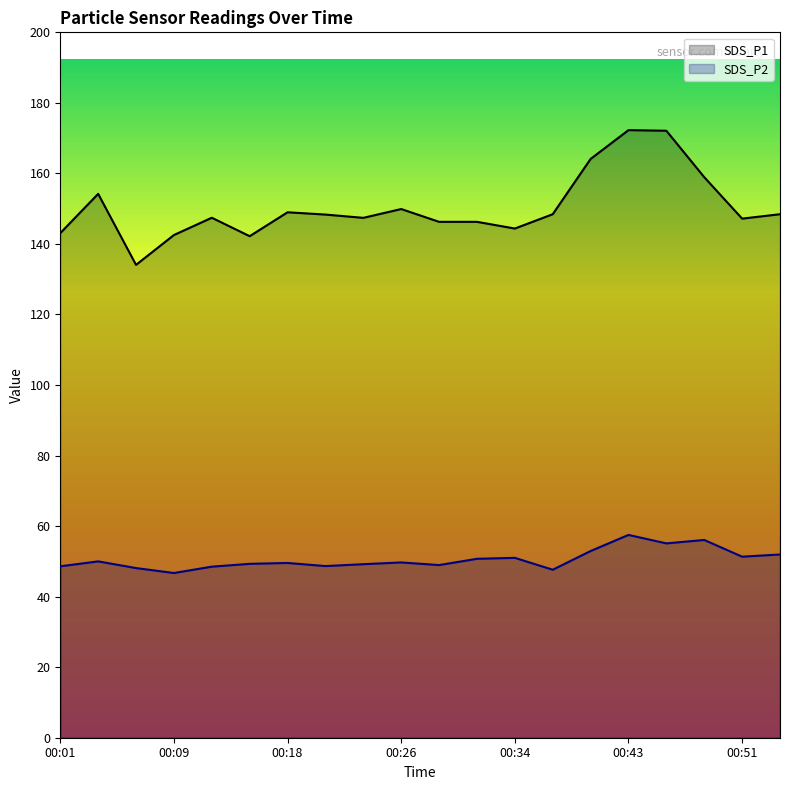

Rank the series at 00:12 from highest to lowest value.

SDS_P1, SDS_P2